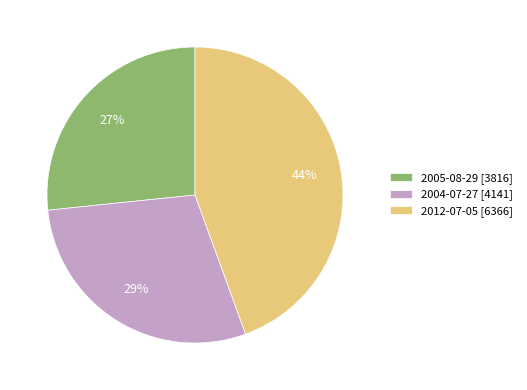

Do 2005-08-29 and 2012-07-05 together represent more than half of the pie?

Yes